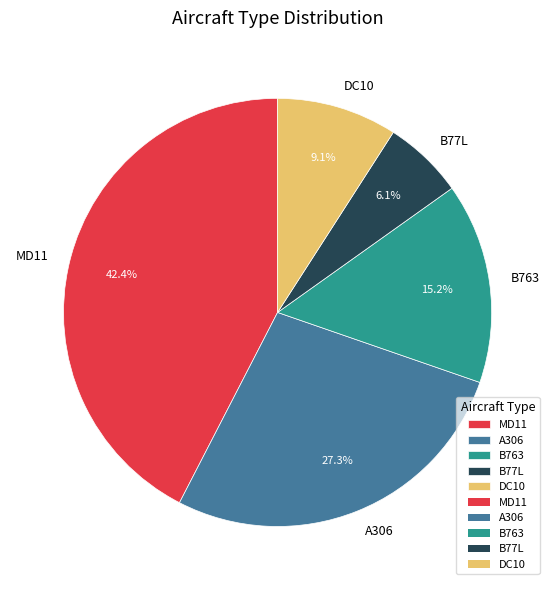

To the nearest percent, what percentage of the pie is B763?

15%